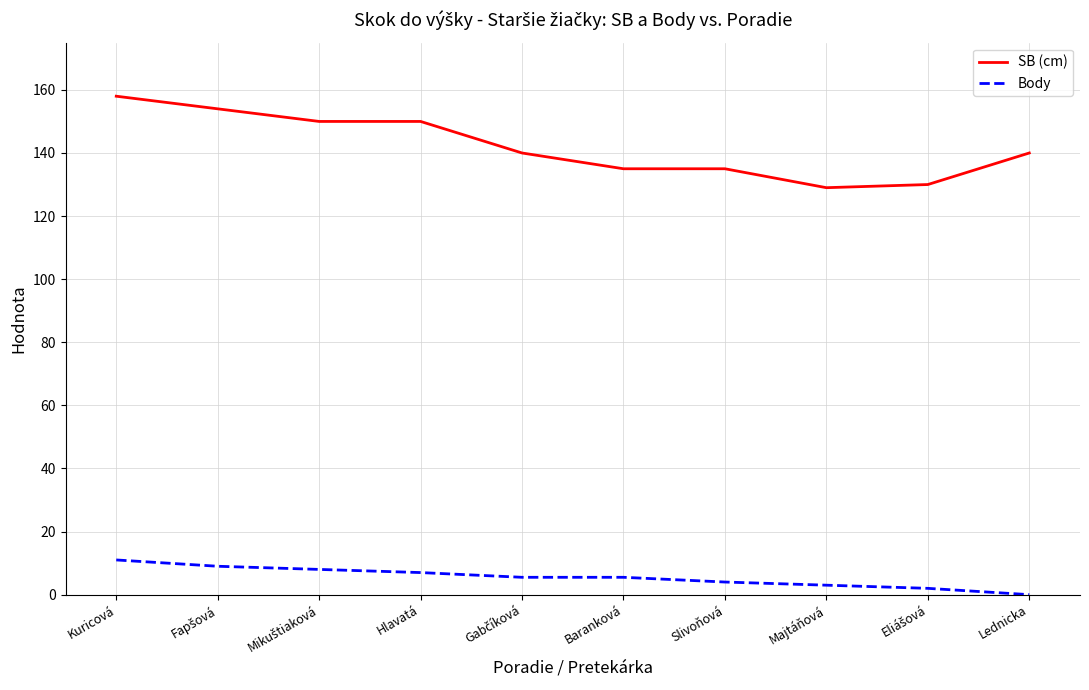

What is the total value across all series at Majtáňová?

132.0